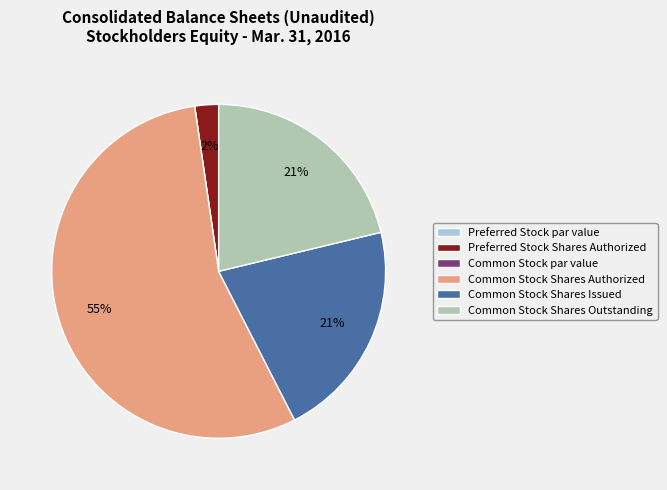

Combined, do Preferred Stock Shares Authorized and Common Stock Shares Authorized account for over 50%?

Yes